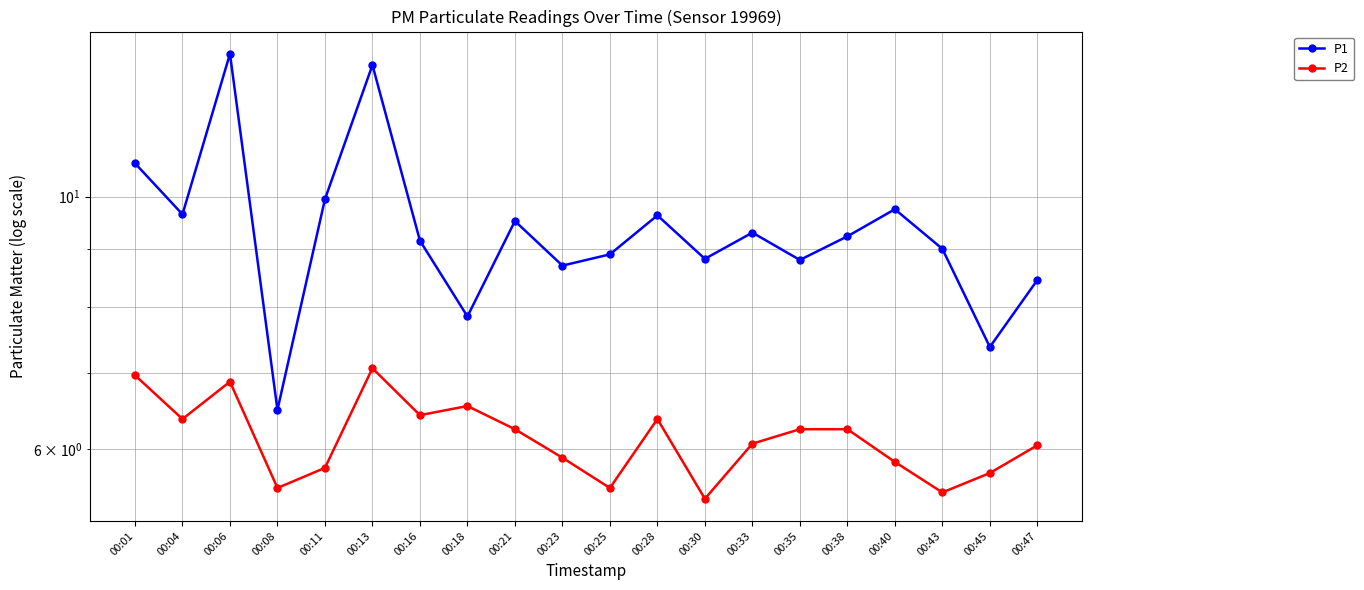

At which category does P1 reach its first local peak?

00:06